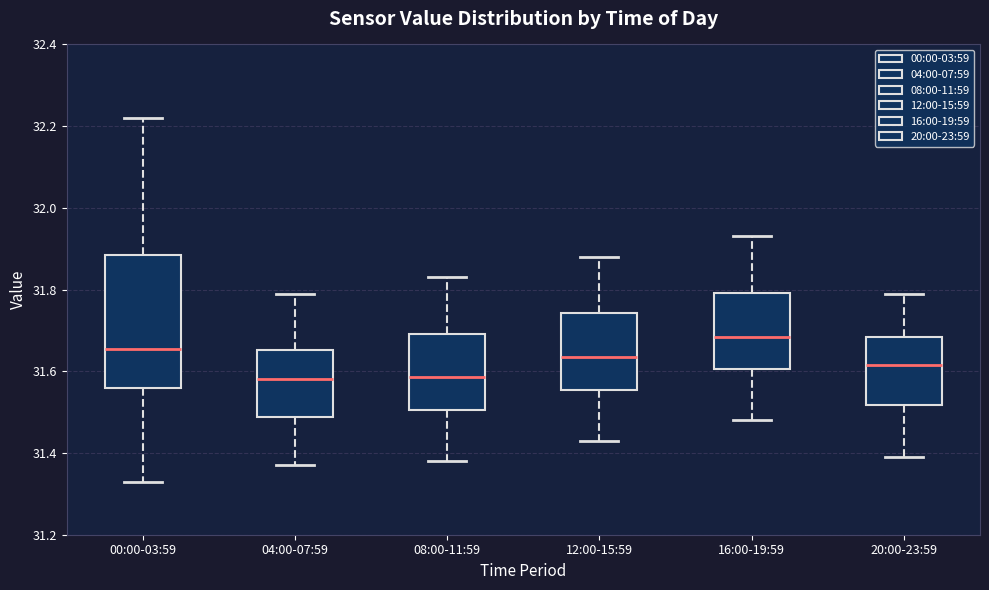

Where does the lower whisker of the box for 16:00-19:59 end on the y-axis? The values are not printed on the chart, so give them approximately, as read against the axis.

31.48